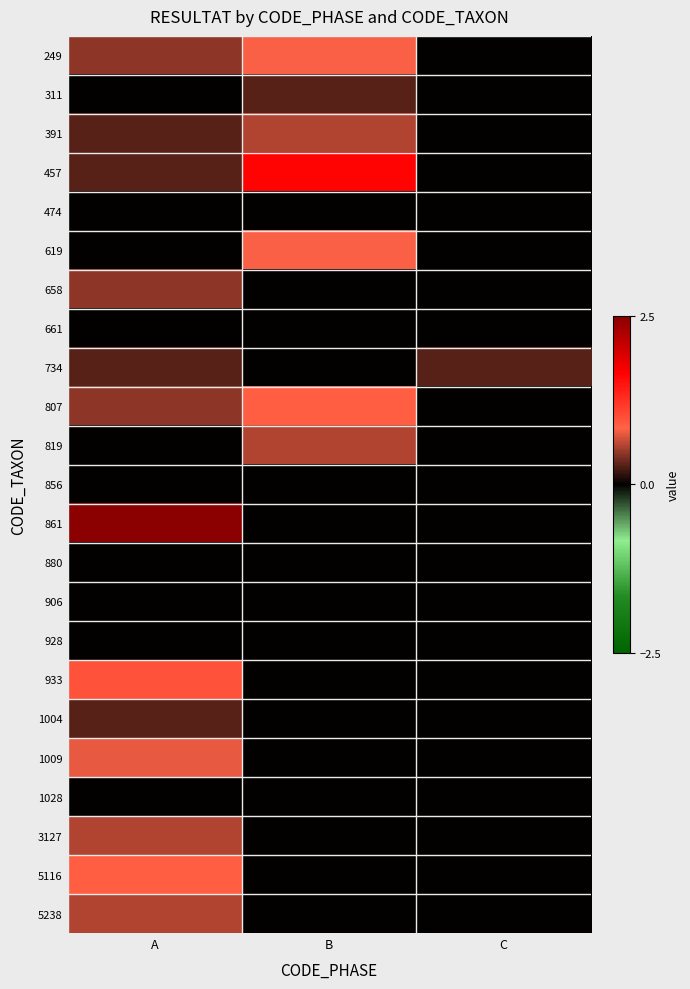

Count the number of categories in the chart.

3